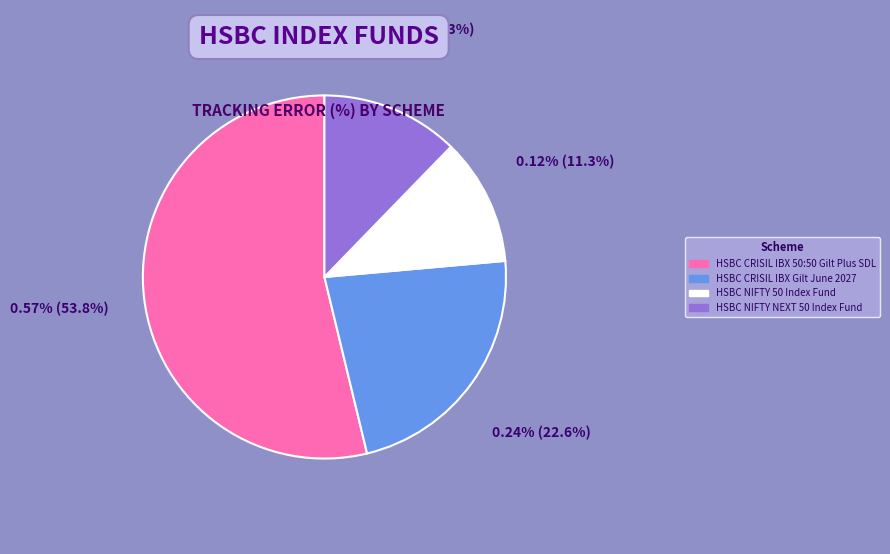

Which slice is the smallest?

HSBC NIFTY 50 Index Fund